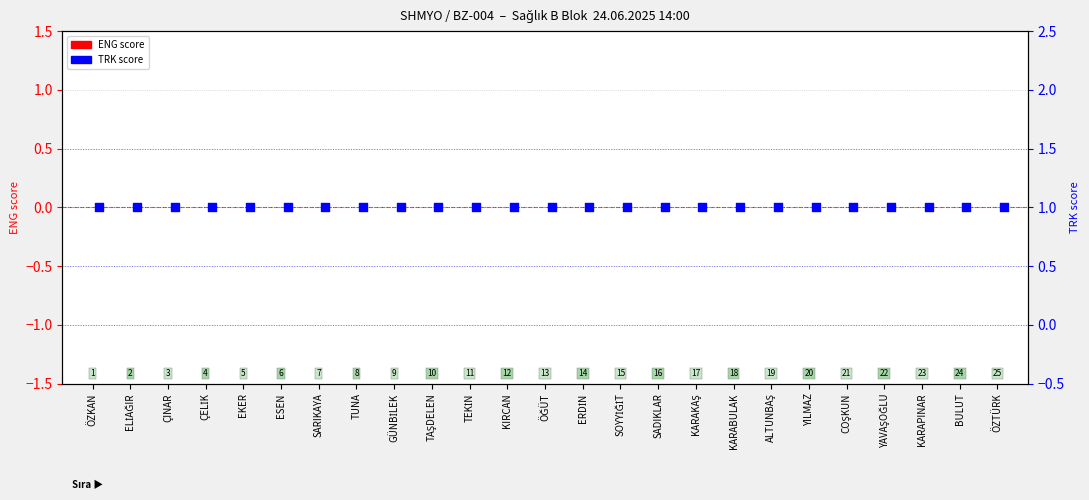

At how many categories does at least one series exceed 0?

25